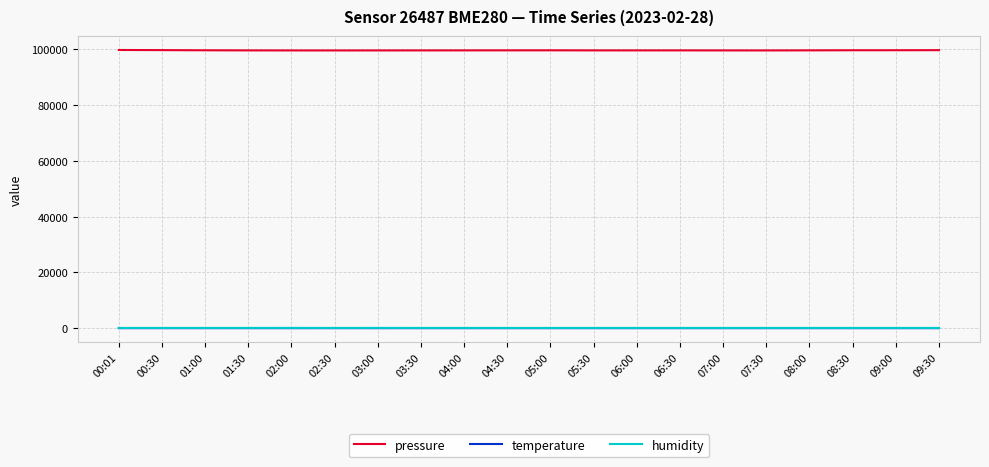

What is the sum of the pressure values at 01:00 and 03:00?

199317.0